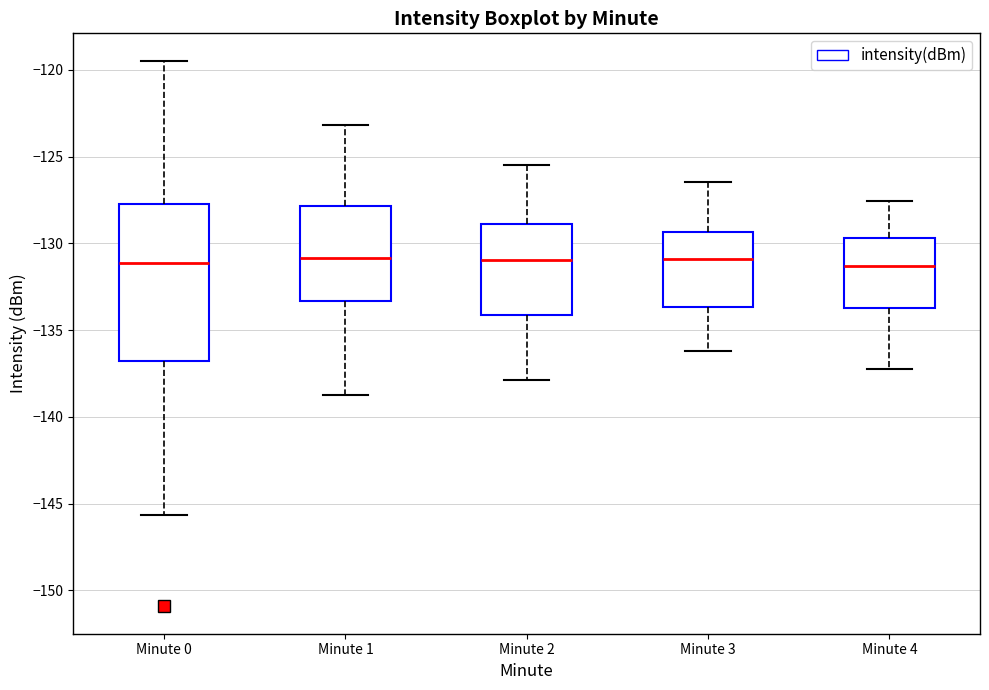

Where is the upper edge of the box for Minute 4 on the y-axis? The values are not printed on the chart, so give them approximately, as read against the axis.

-129.5